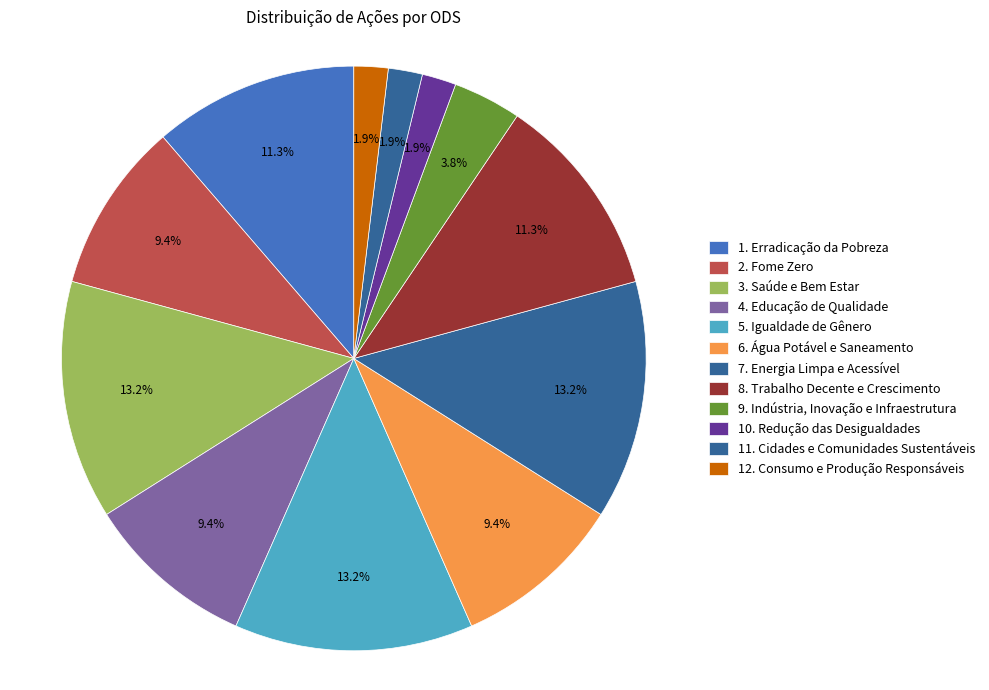

How many slices are in this pie chart?

12